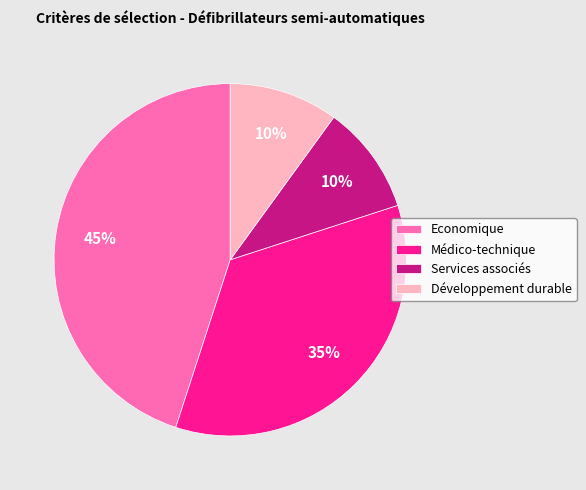

Which has a higher value, Economique or Médico-technique?

Economique